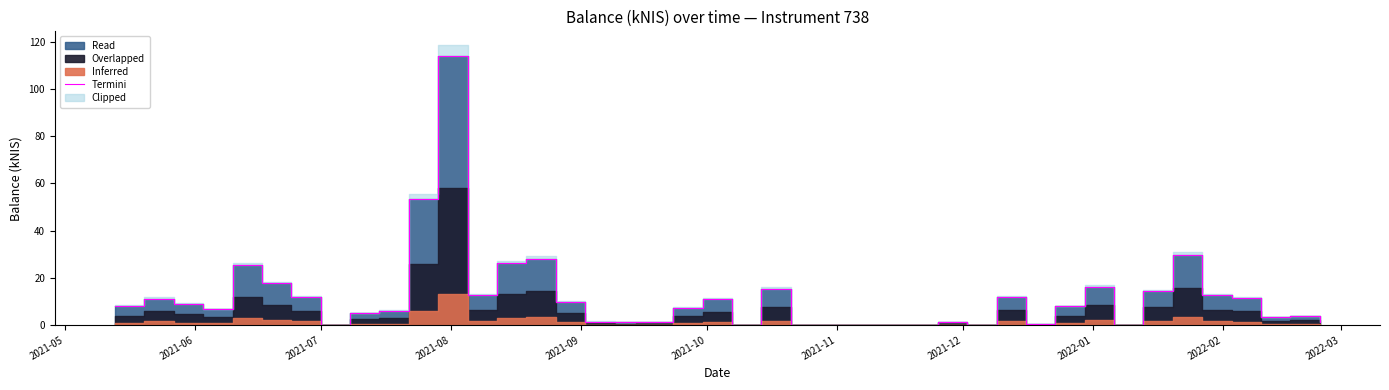

How many points are higher than both their immediate neighbors (excluding endpoints)?

12